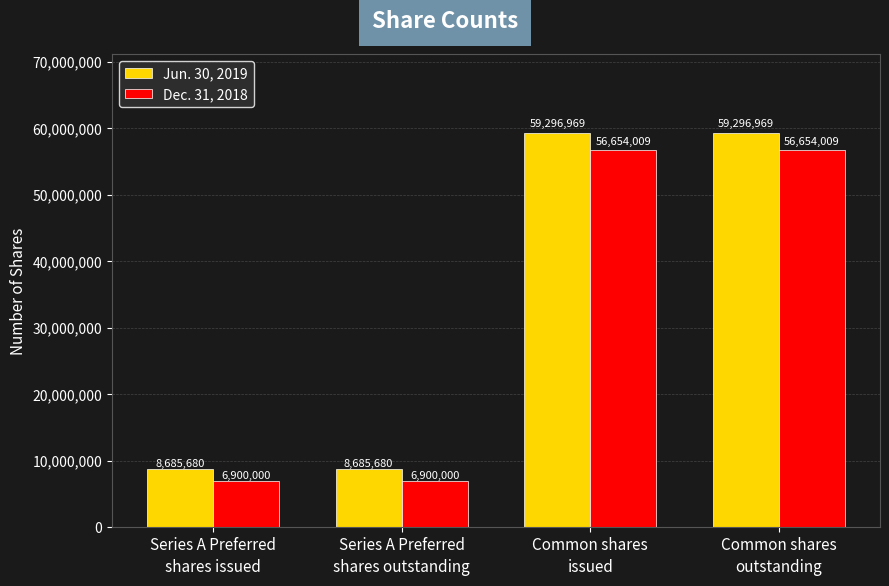

Read the Jun. 30, 2019 value at Common shares
outstanding.

59296969